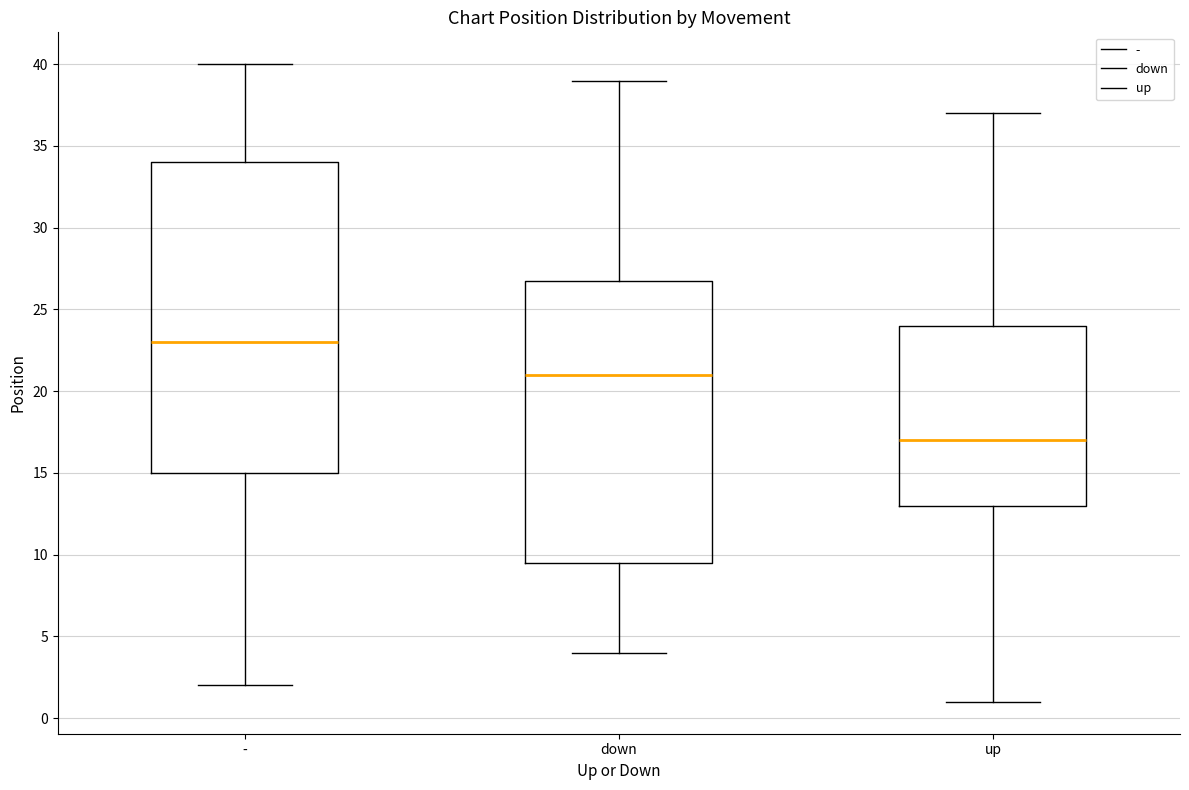

Where does the upper whisker of the box for up end on the y-axis? The values are not printed on the chart, so give them approximately, as read against the axis.

37.0